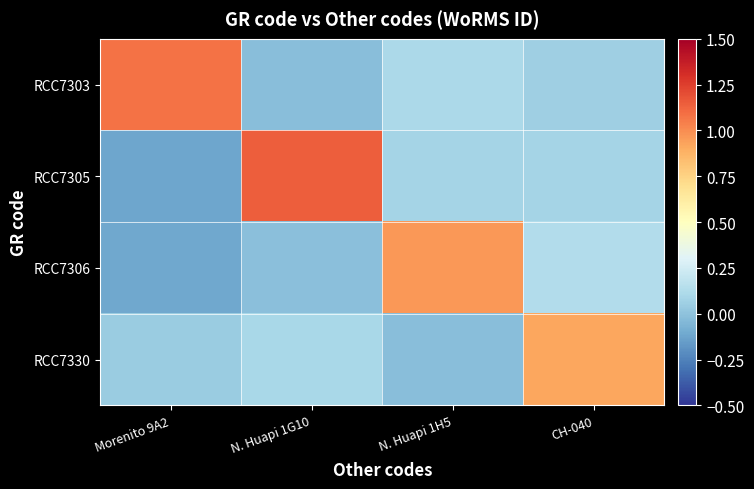

List the series in order of their overall mean, lowest first.

RCC7306, RCC7330, RCC7305, RCC7303